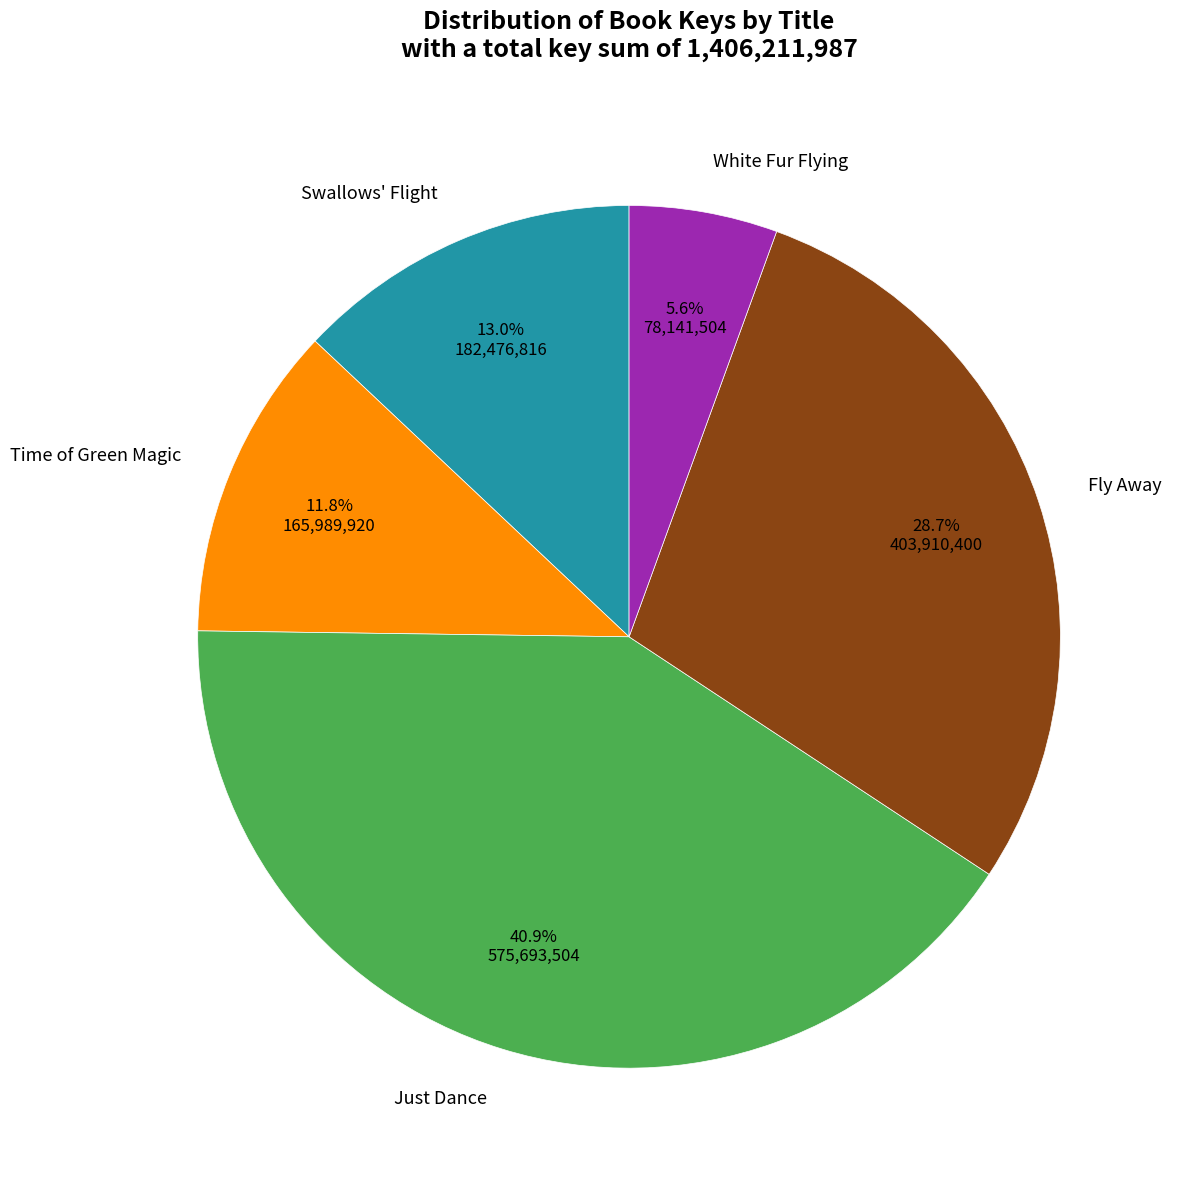

True or false: Time of Green Magic accounts for 12% of the total.

True